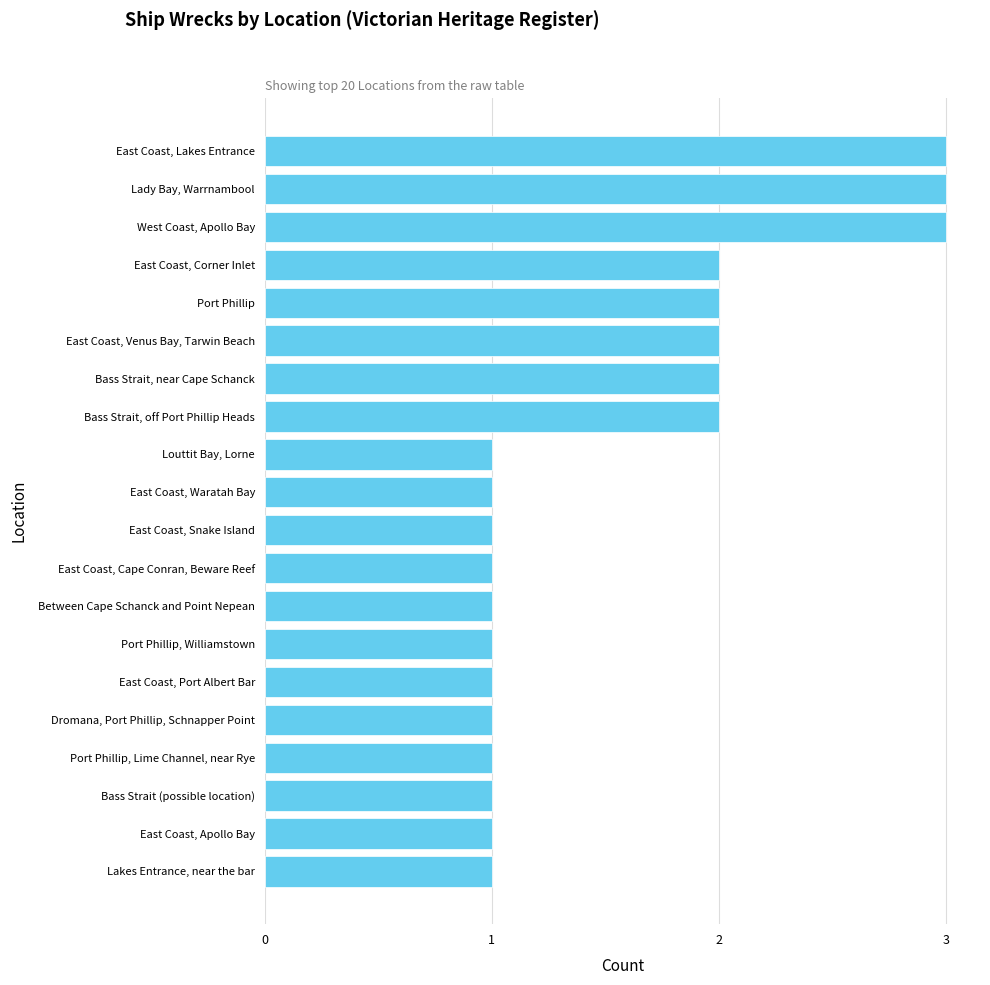

Between Bass Strait, near Cape Schanck and Port Phillip, Lime Channel, near Rye, which is larger?

Bass Strait, near Cape Schanck